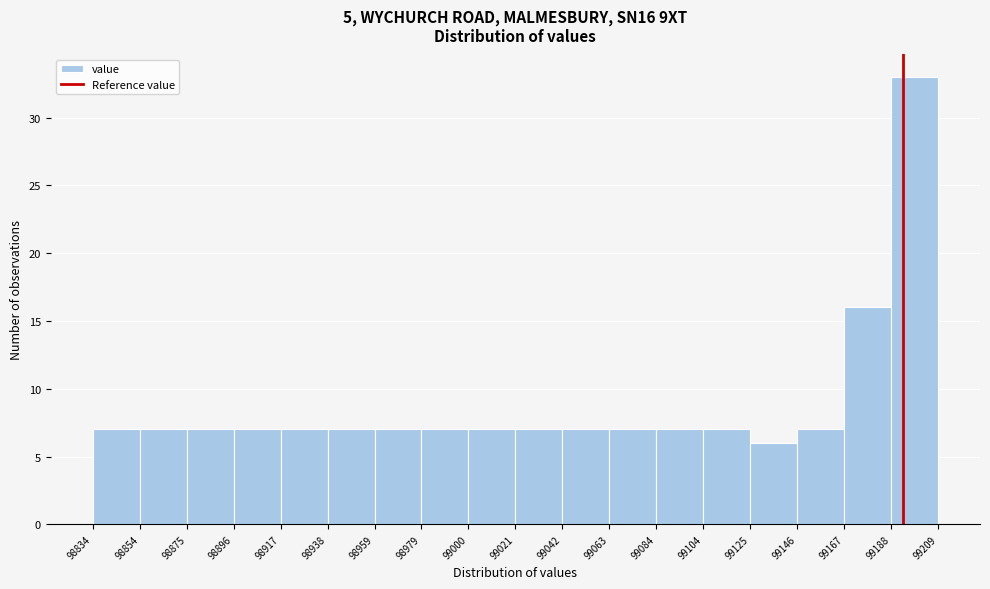

Which range on the x-axis has the tallest bar?

99188 to 99209